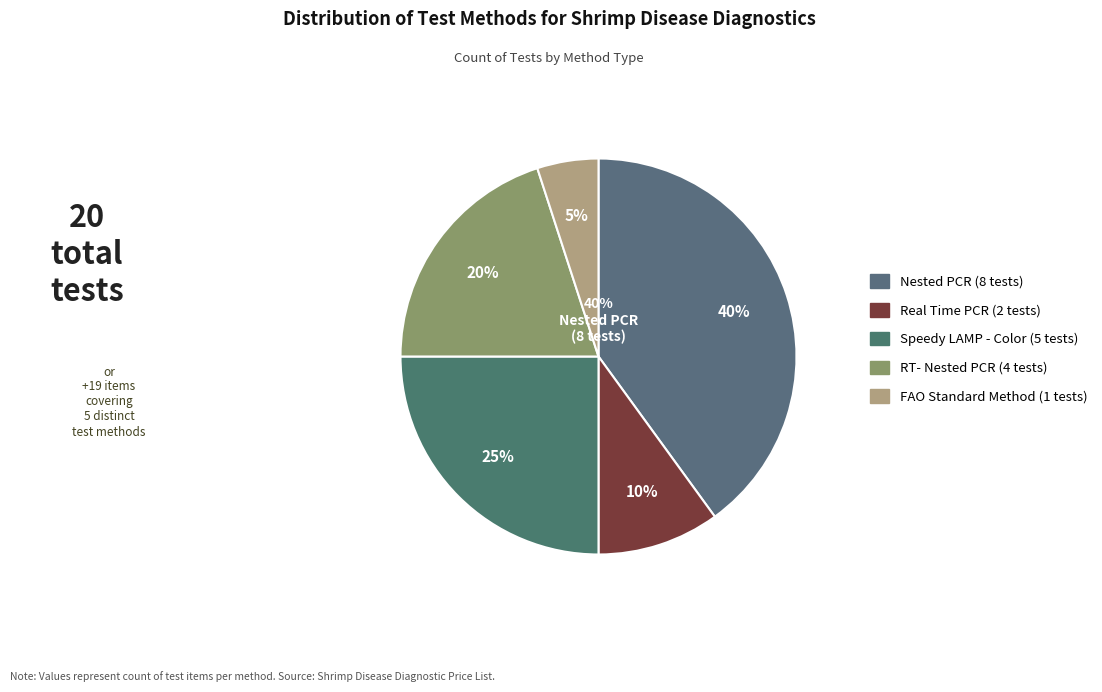

What is the largest slice in the pie chart?

Nested PCR